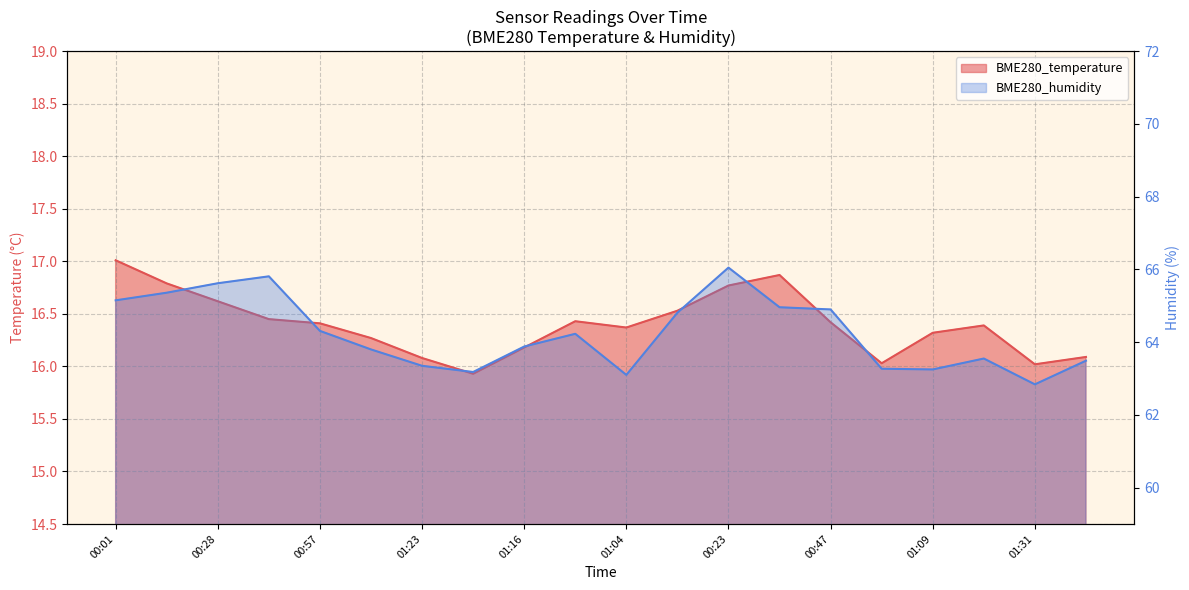

True or false: BME280_temperature has a value of 16.3 at 01:11.

True